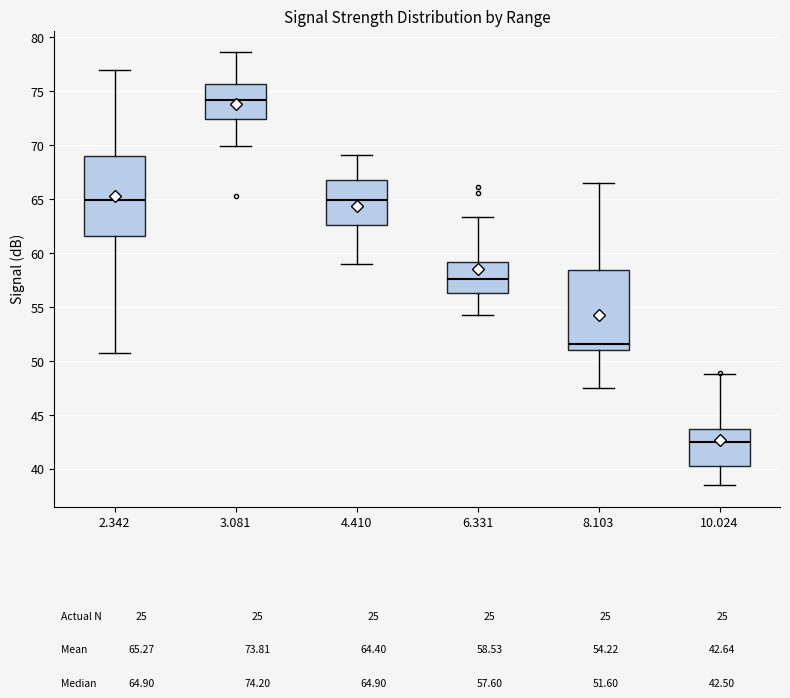

Which box's median line is the highest?

3.081